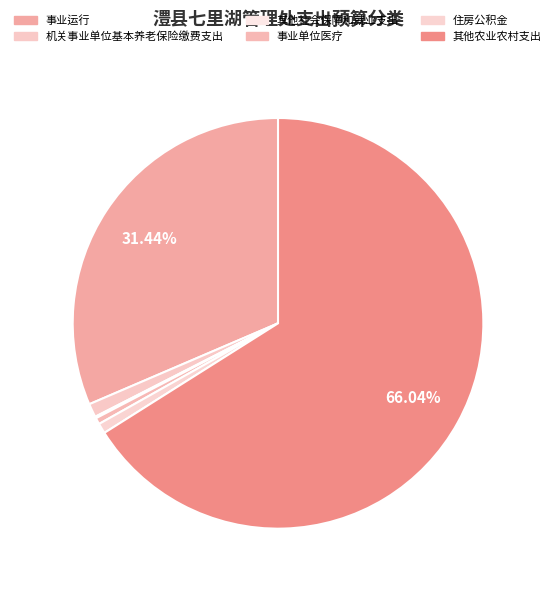

Is it true that 住房公积金 is 1% of the pie?

True